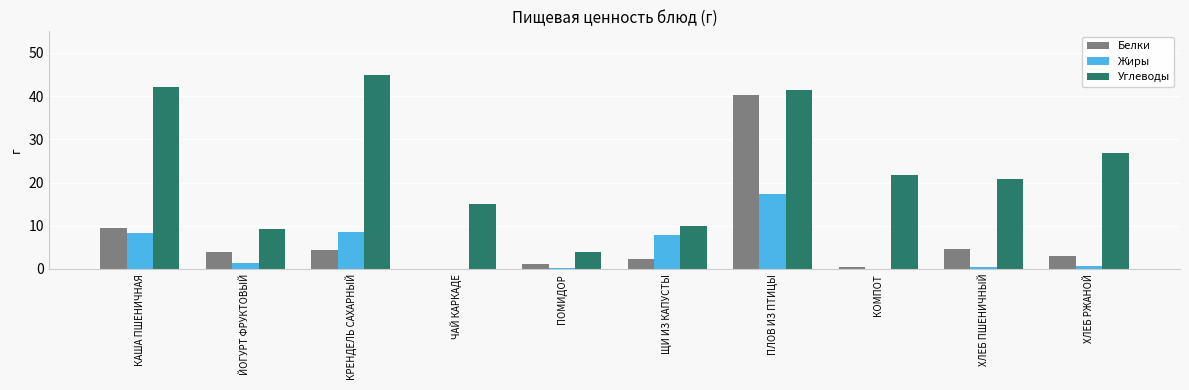

Which series has the largest total across all categories?

Углеводы